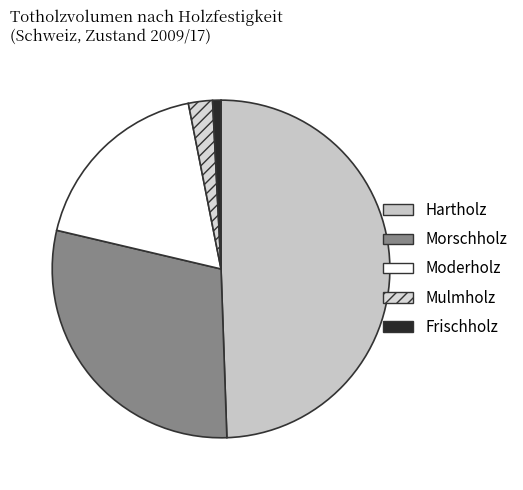

Is there a majority slice in this chart?

No